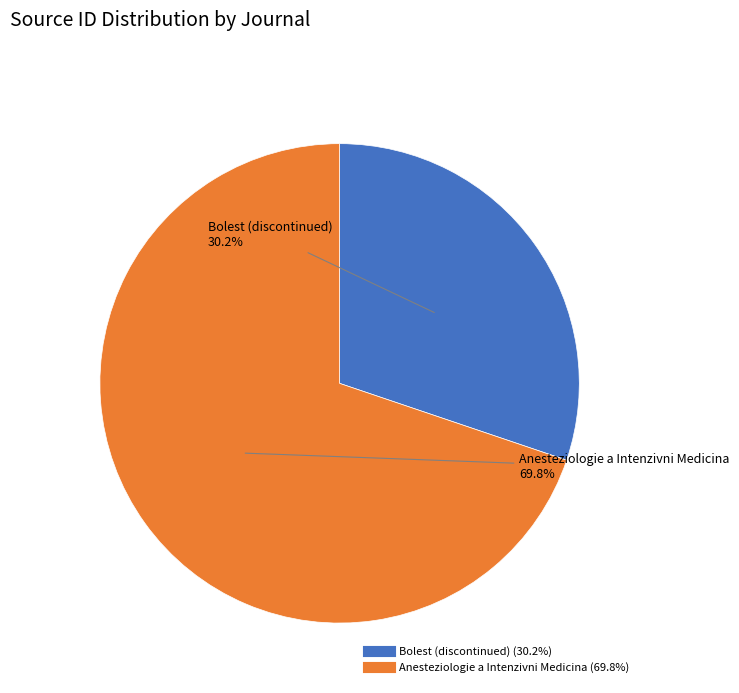

Which slice is the smallest?

Bolest (discontinued)